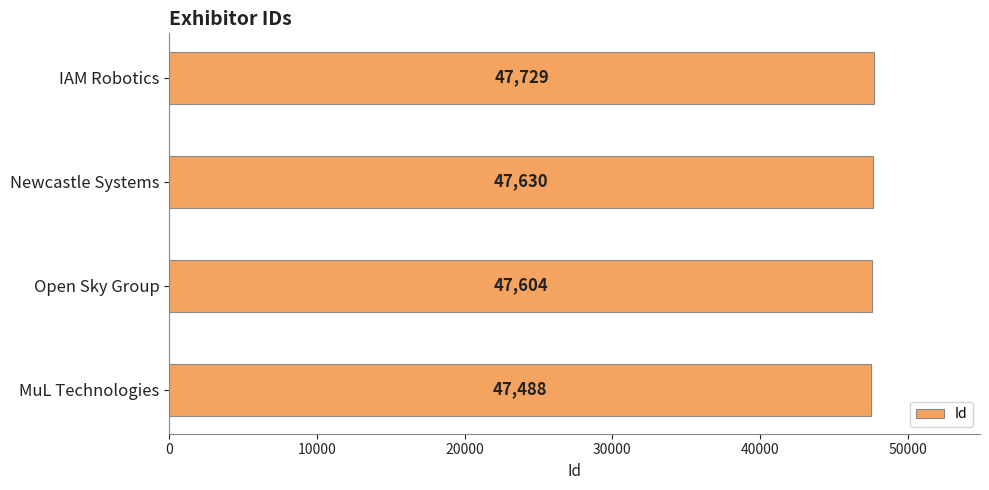

How many bars are there in total?

4